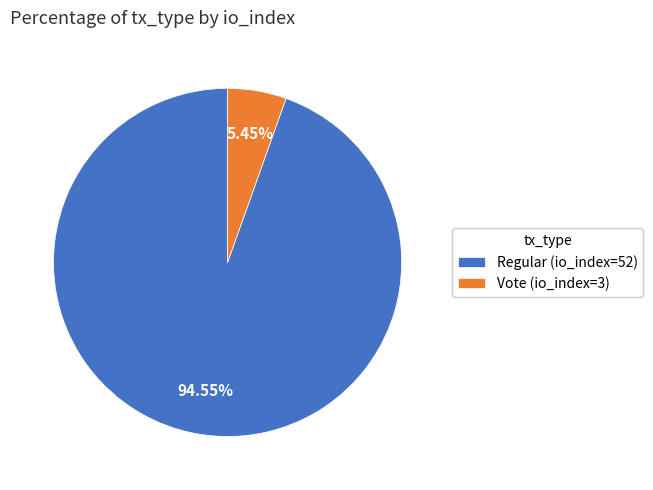

How many segments does this pie chart have?

2